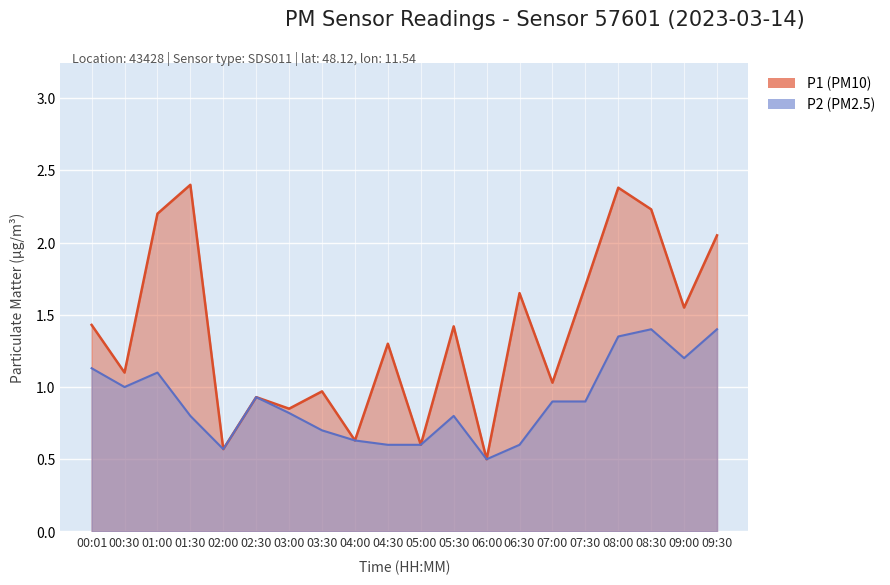

List the series in order of their peak value, lowest first.

P2, P1